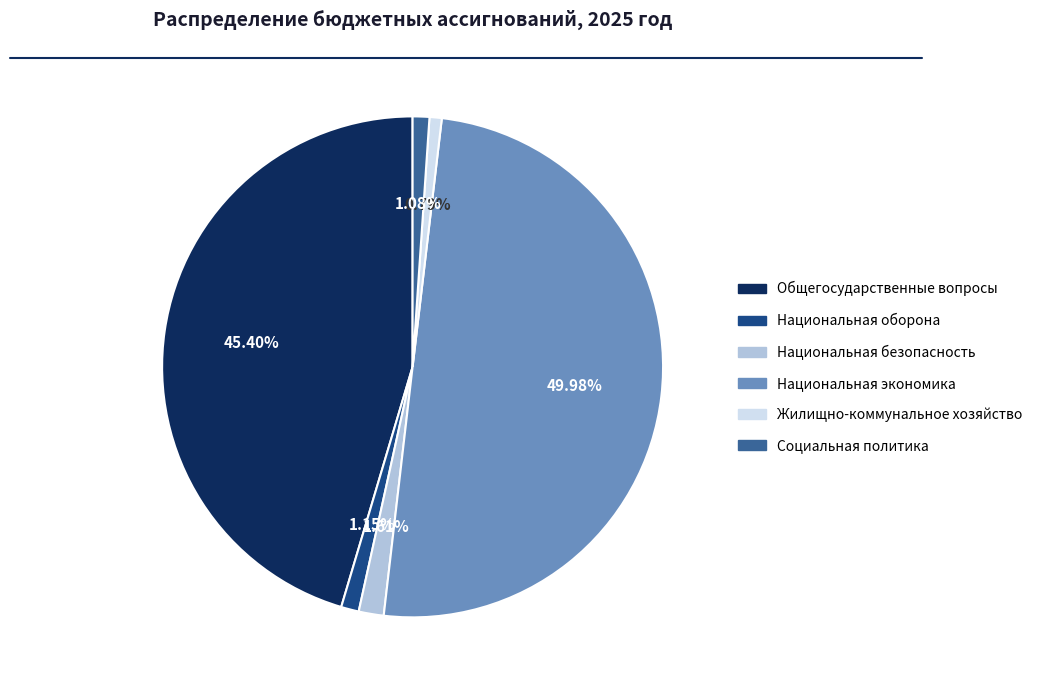

Count the number of slices in the pie.

6